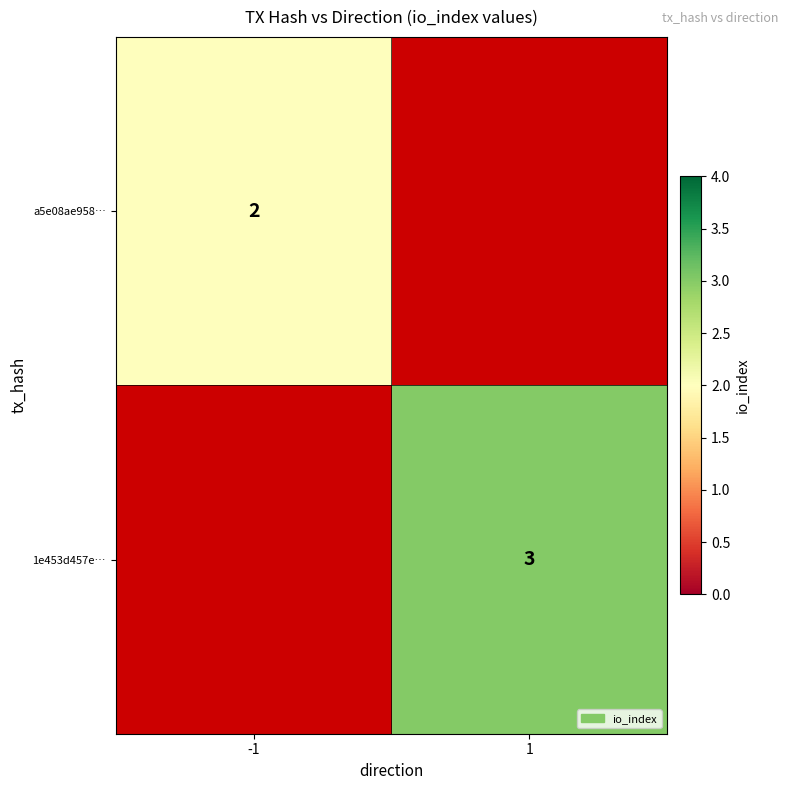

True or false: a5e08ae958… has a value of 2 at -1.

True